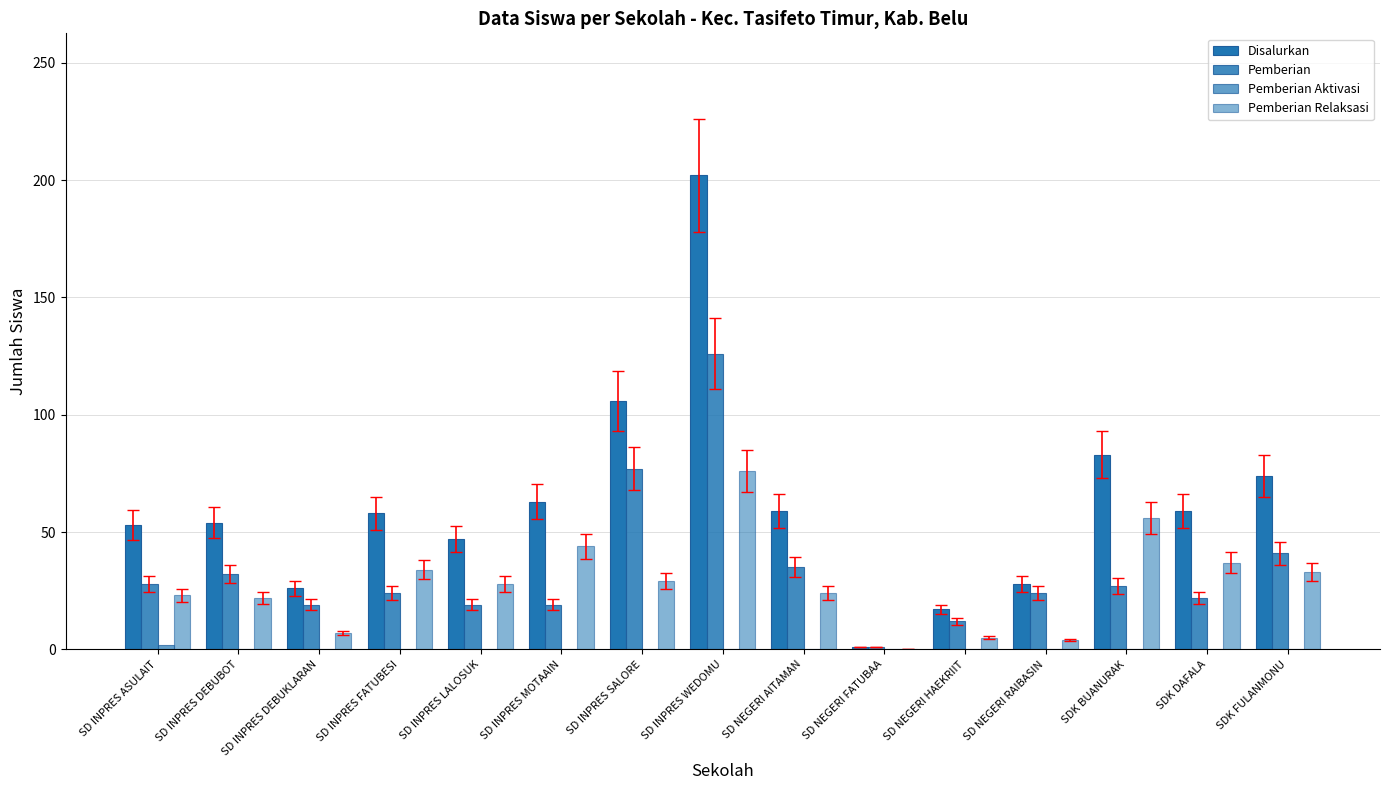

How many groups of bars are there?

15